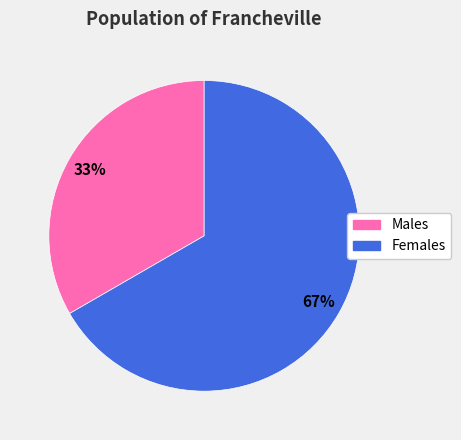

Is there any slice that represents more than half of the pie?

Yes